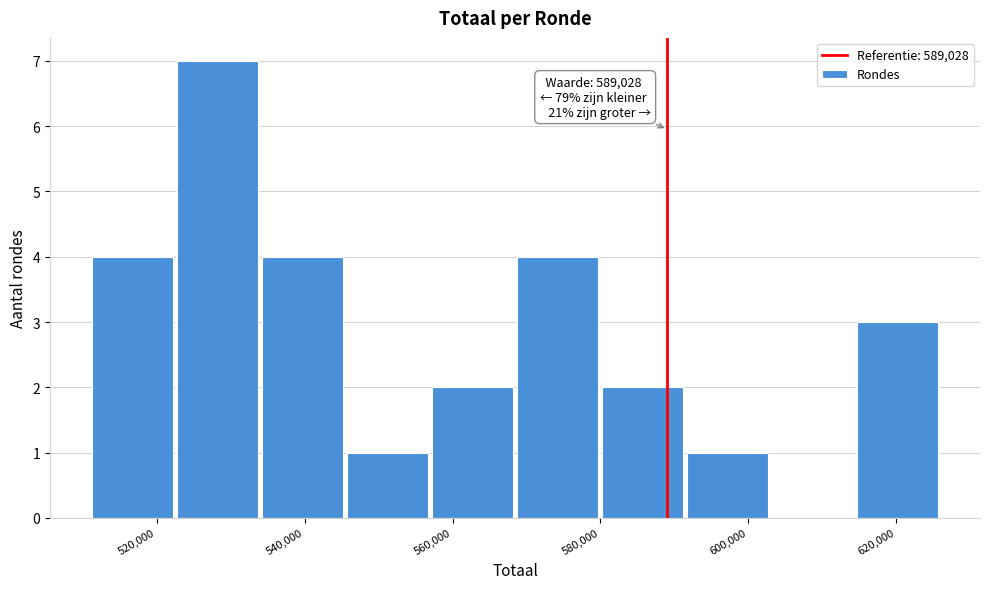

Which range on the x-axis has the tallest bar?

522000 to 534000